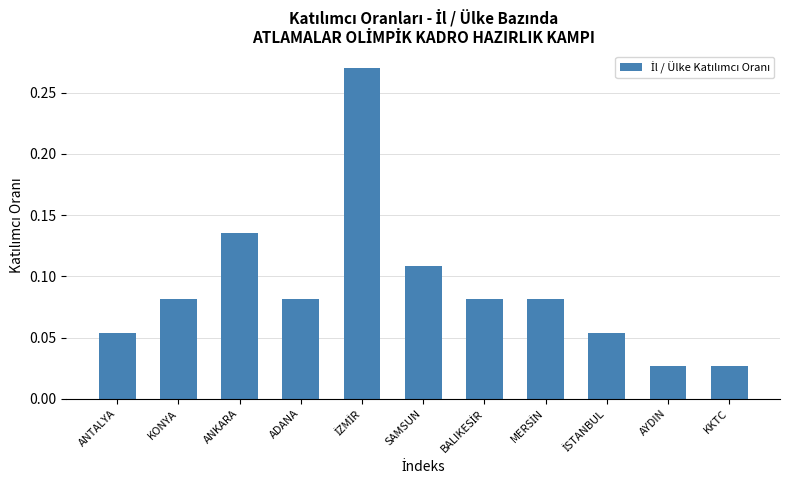

What is the label of the 8th bar from the right?

ADANA